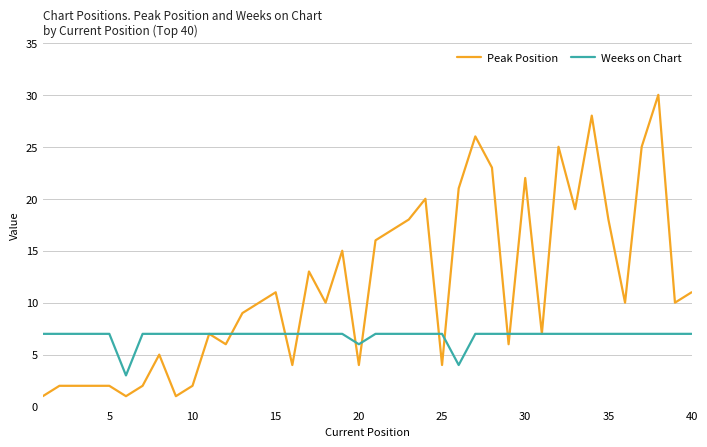

Reading left to right, transcribe all the data shown in this chart.

Peak Position: 1	2	2	2	2	1	2	5	1	2	7	6	9	10	11	4	13	10	15	4	16	17	18	20	4	21	26	23	6	22	7	25	19	28	18	10	25	30	10	11
Weeks on Chart: 7	7	7	7	7	3	7	7	7	7	7	7	7	7	7	7	7	7	7	6	7	7	7	7	7	4	7	7	7	7	7	7	7	7	7	7	7	7	7	7